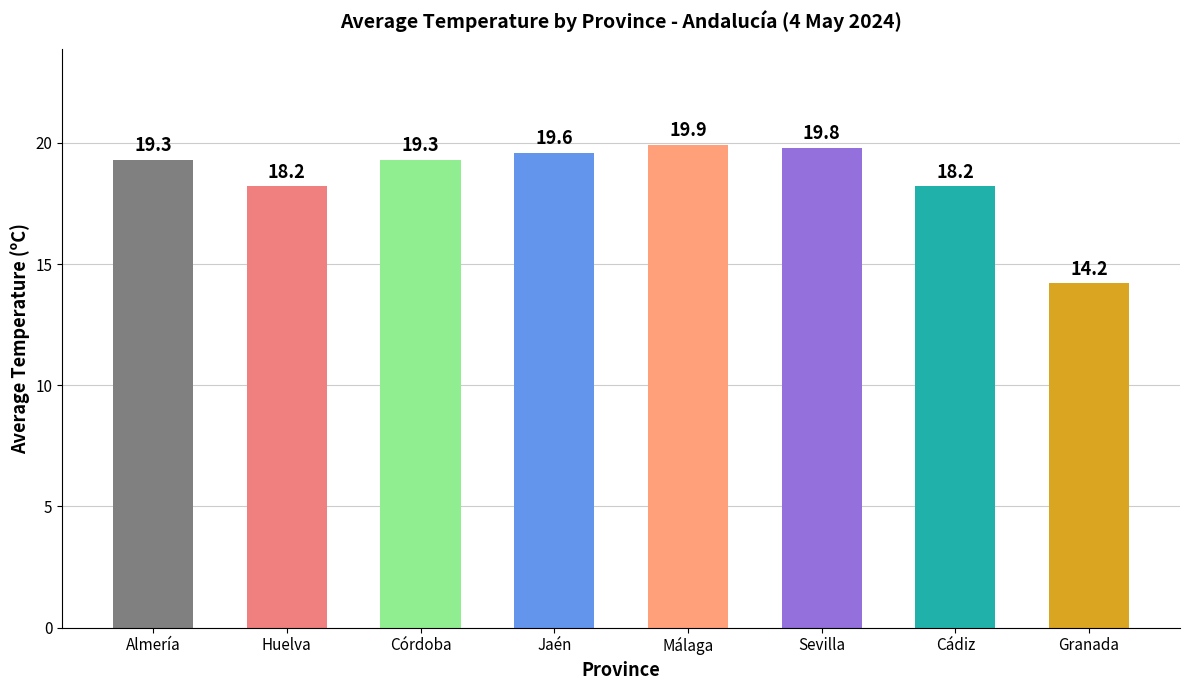

What is the difference between the values at Jaén and Almería?

0.3